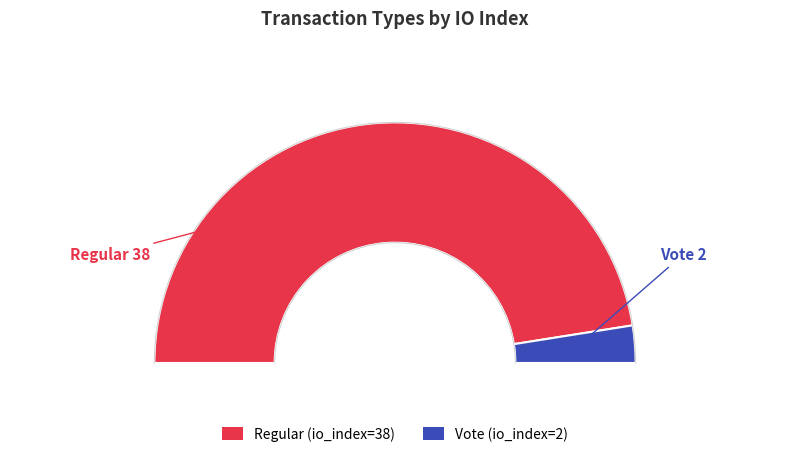

What is the smallest slice in the pie chart?

Vote